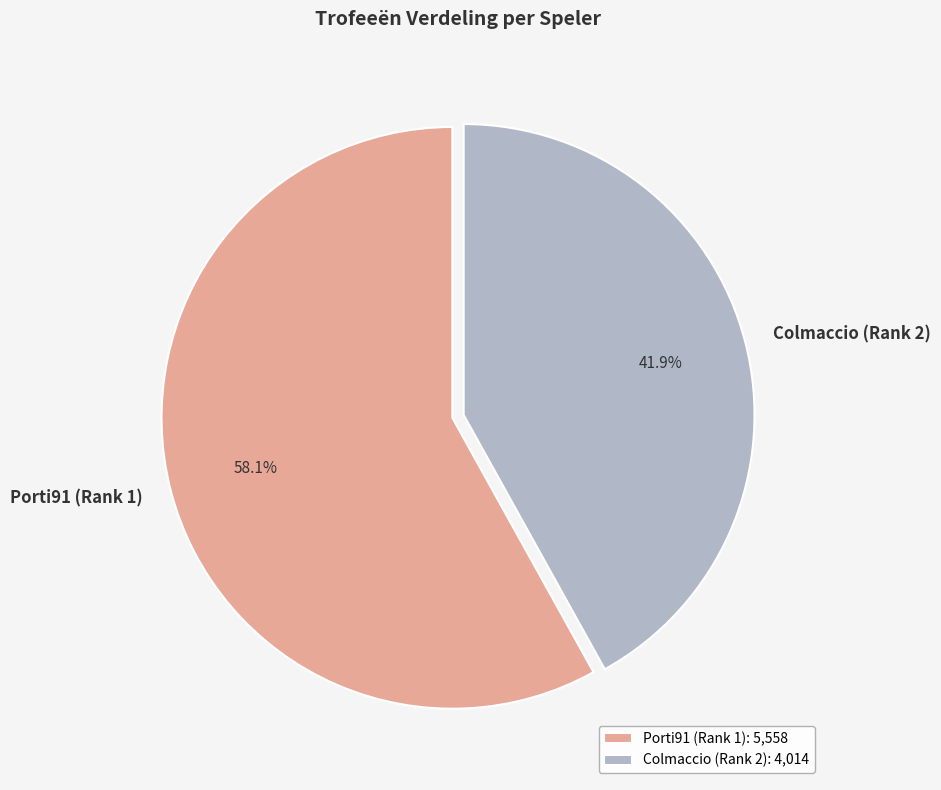

Rank the categories by value from highest to lowest.

Porti91 (Rank 1), Colmaccio (Rank 2)